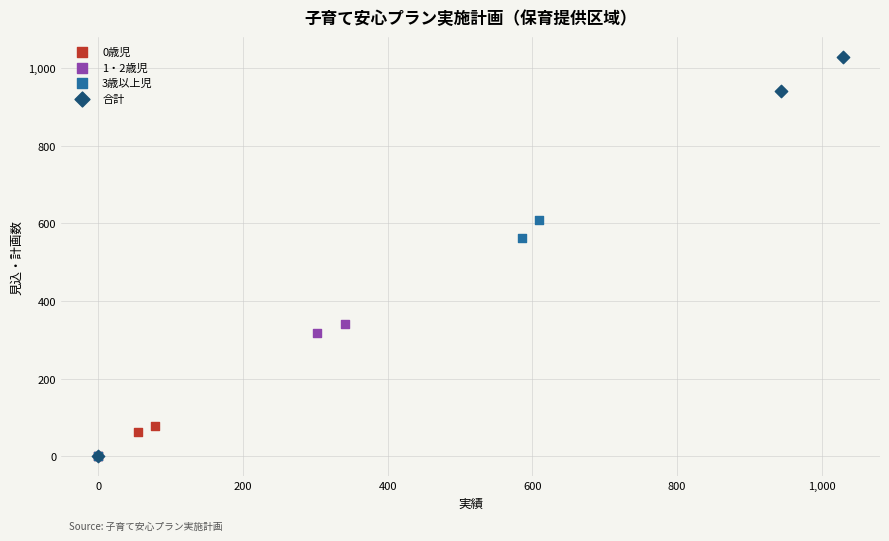

Which series contains the highest Y value?

合計